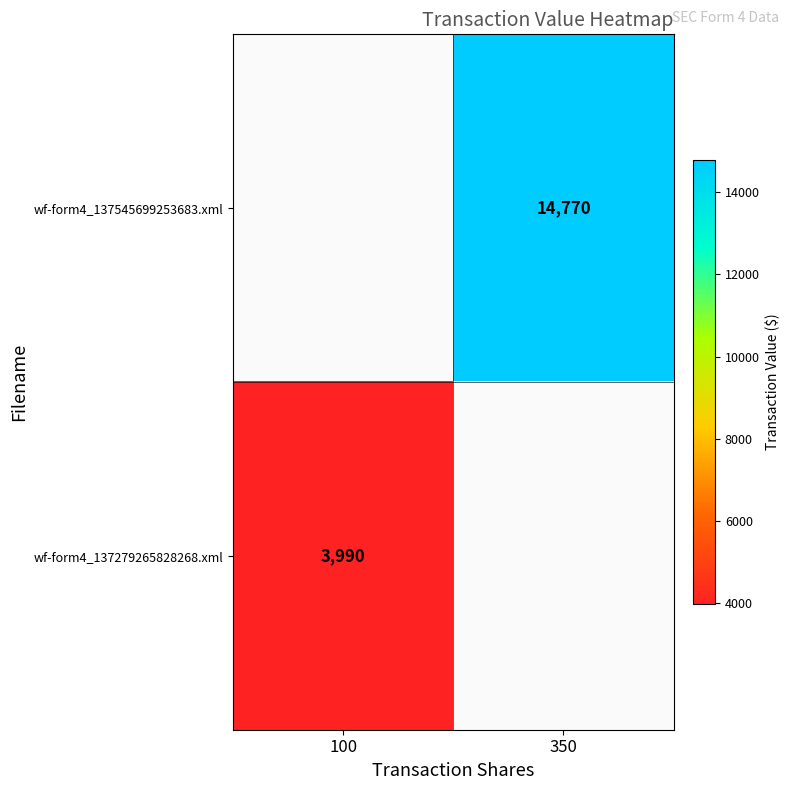

The value of wf-form4_137545699253683.xml at 350 is 20560. True or false?

False